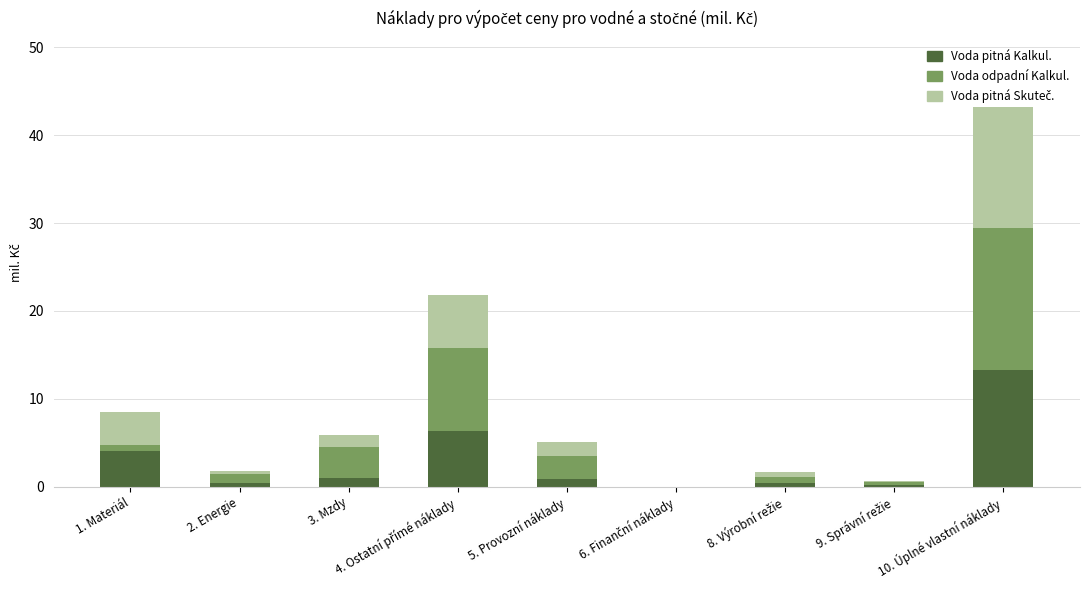

What is the maximum value for Voda pitná Kalkul.?

13.3